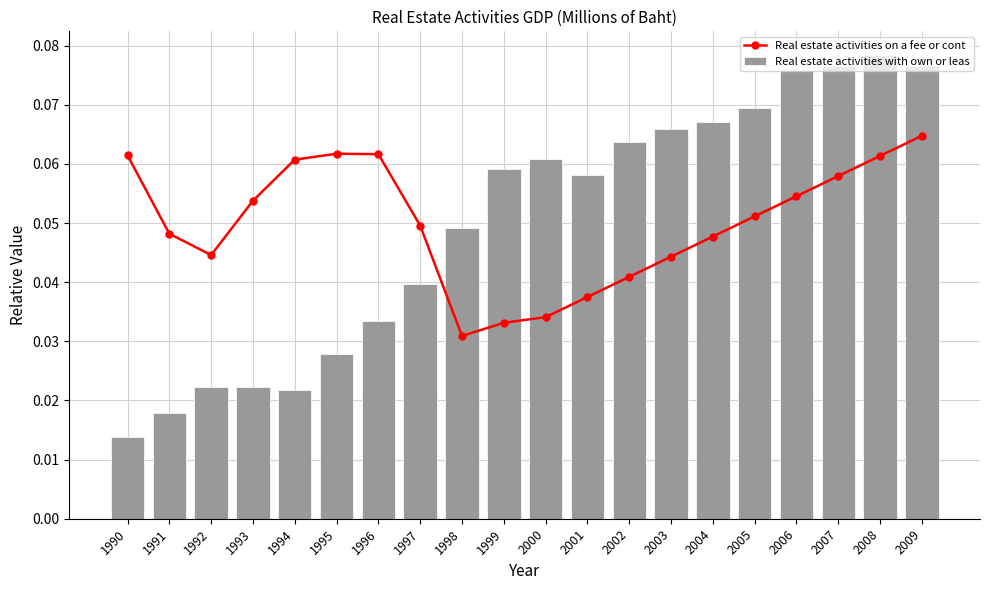

Which category has the highest value in the Real estate activities with own or leas series?

2008